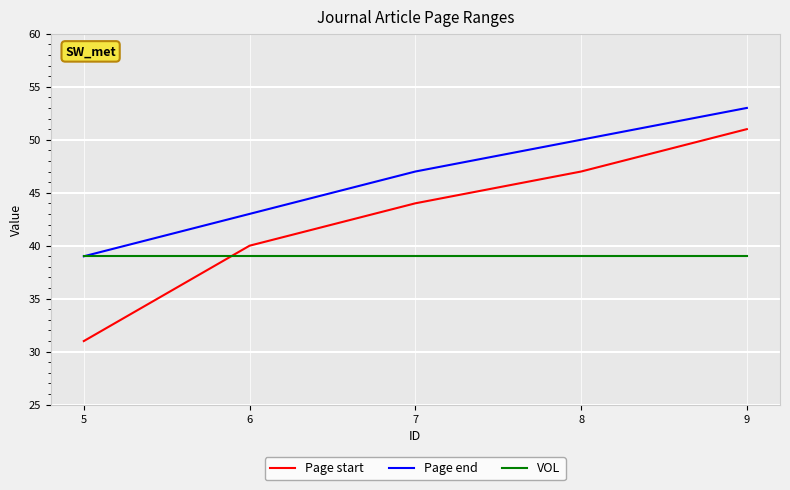

Rank the series by their average value, from lowest to highest.

VOL, Page start, Page end